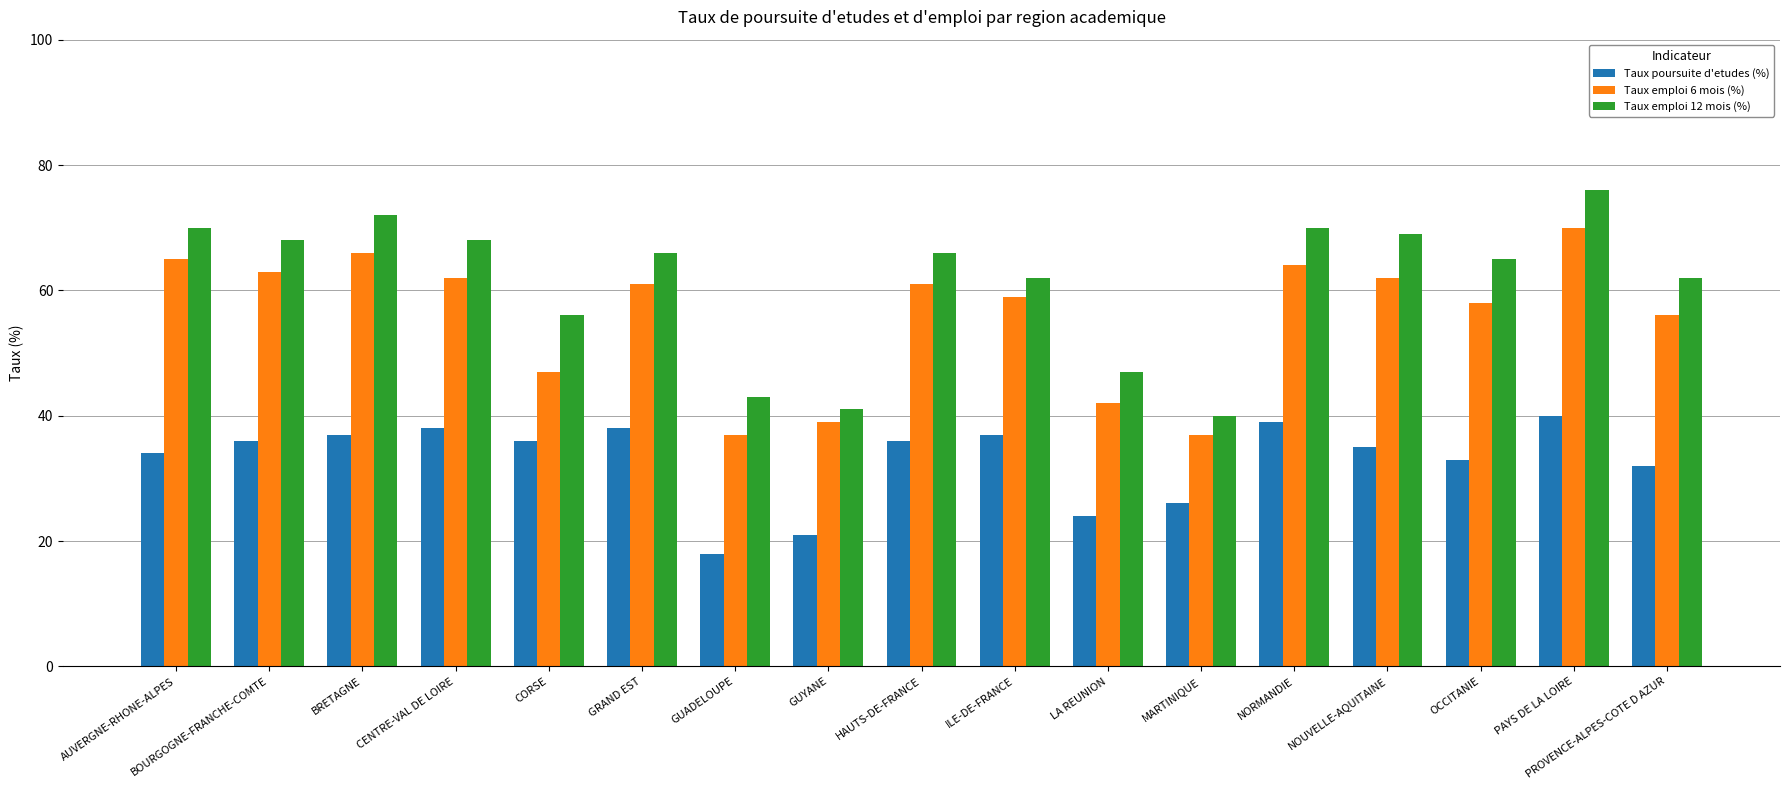

How many values in the Taux emploi 6 mois (%) series are below 61?

8